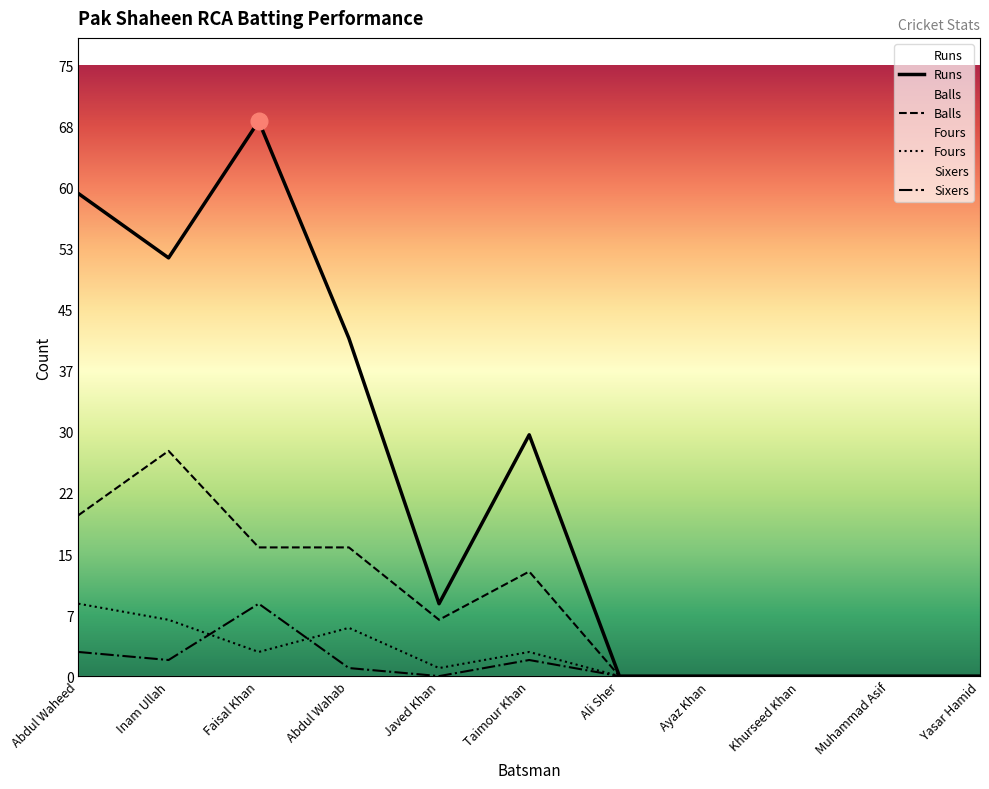

How many interior local valleys does the Balls series have?

1